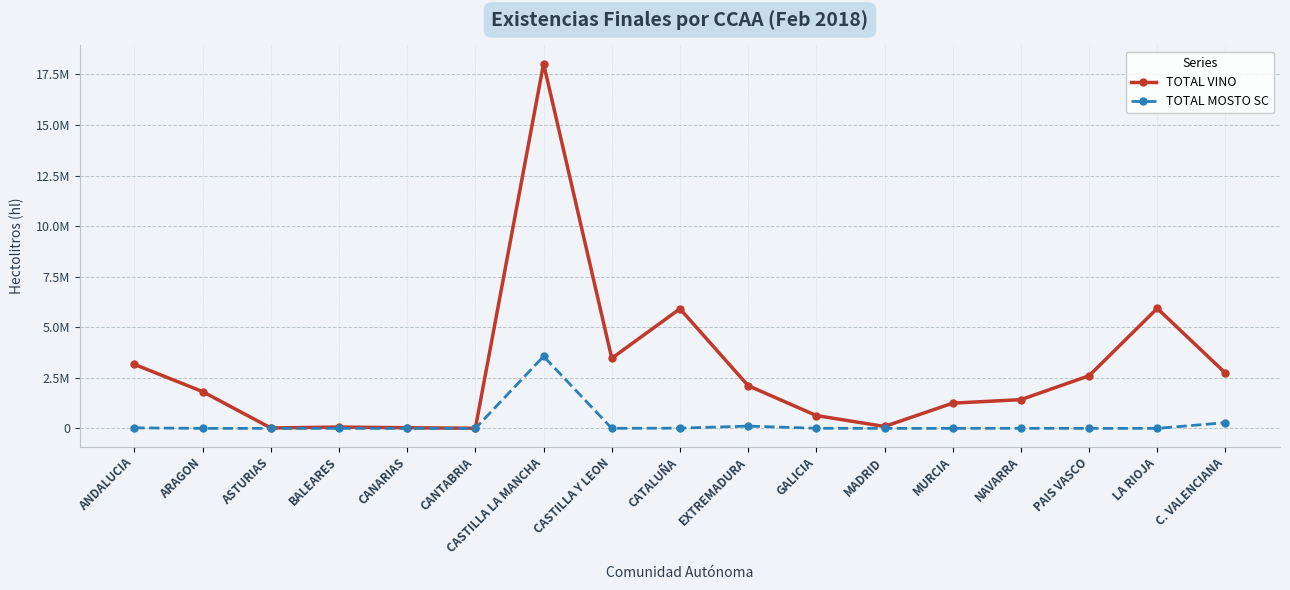

List the series in order of their overall mean, lowest first.

TOTAL MOSTO SC, TOTAL VINO